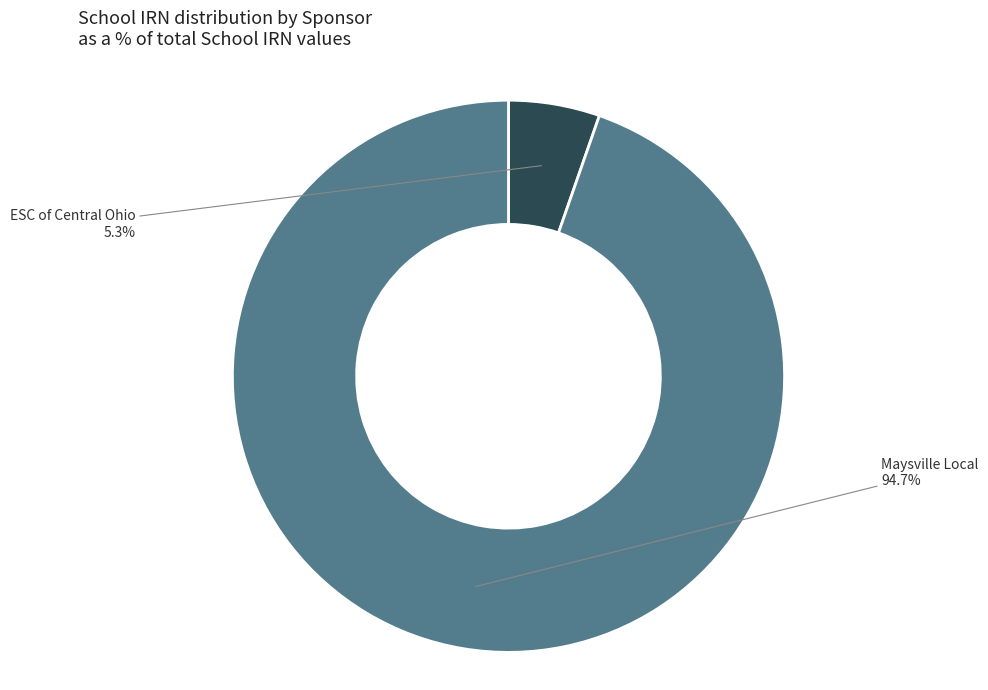

Rank the categories by value from highest to lowest.

Maysville Local, ESC of Central Ohio